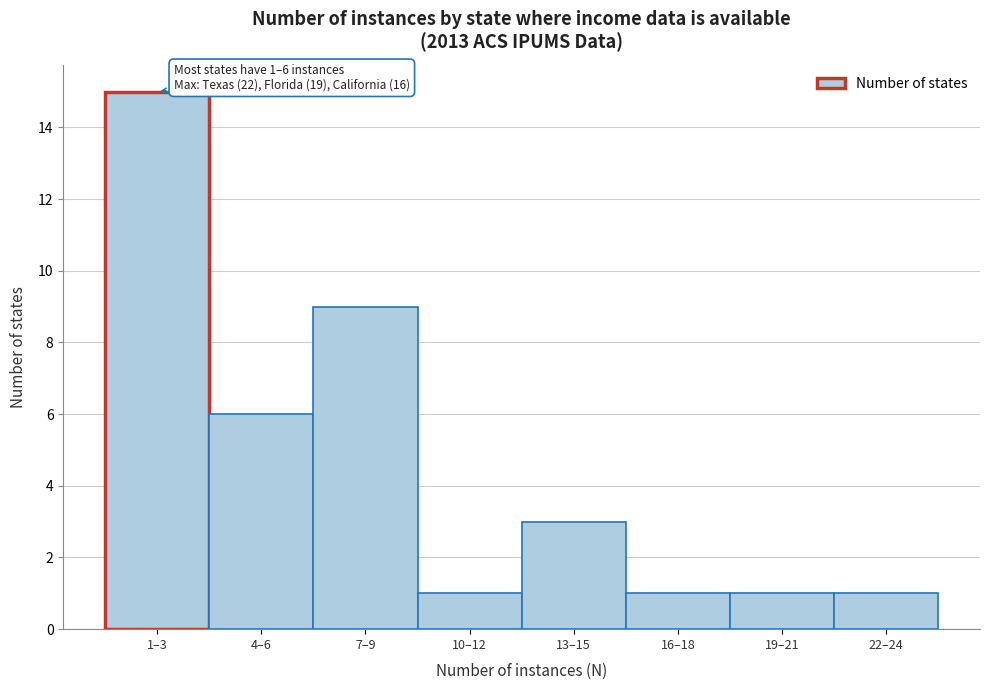

Reading left to right, what are all the values shown in this chart?

15	6	9	1	3	1	1	1